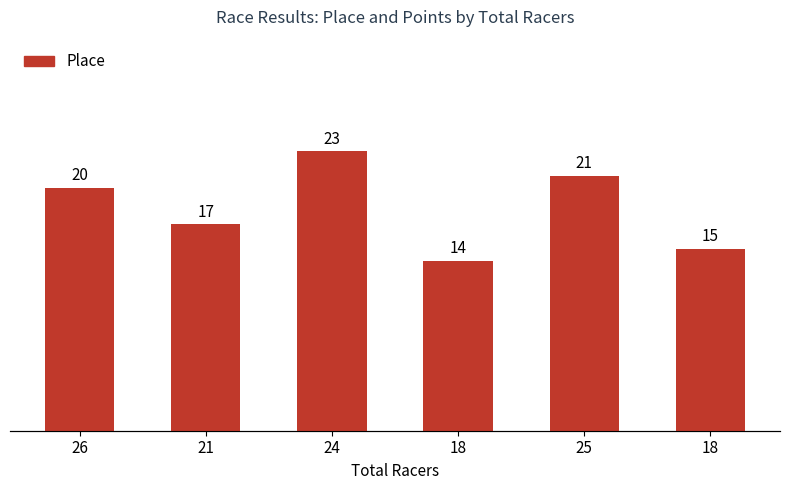

What is the average value of the Place series?

18.3